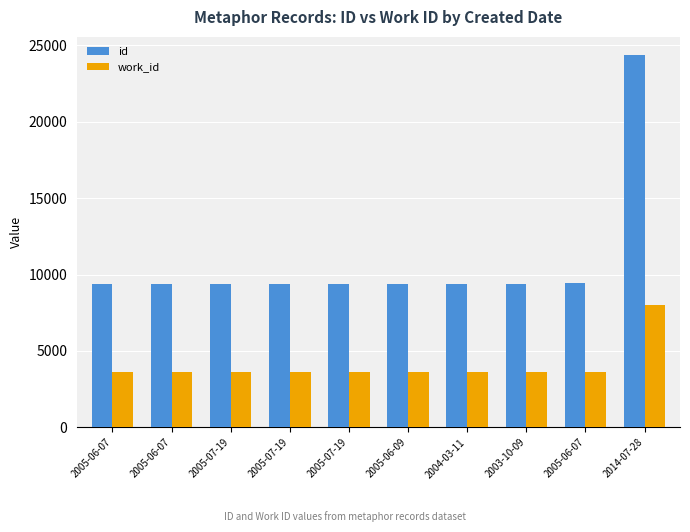

What is the difference between the second highest and second lowest values in the id series?

52